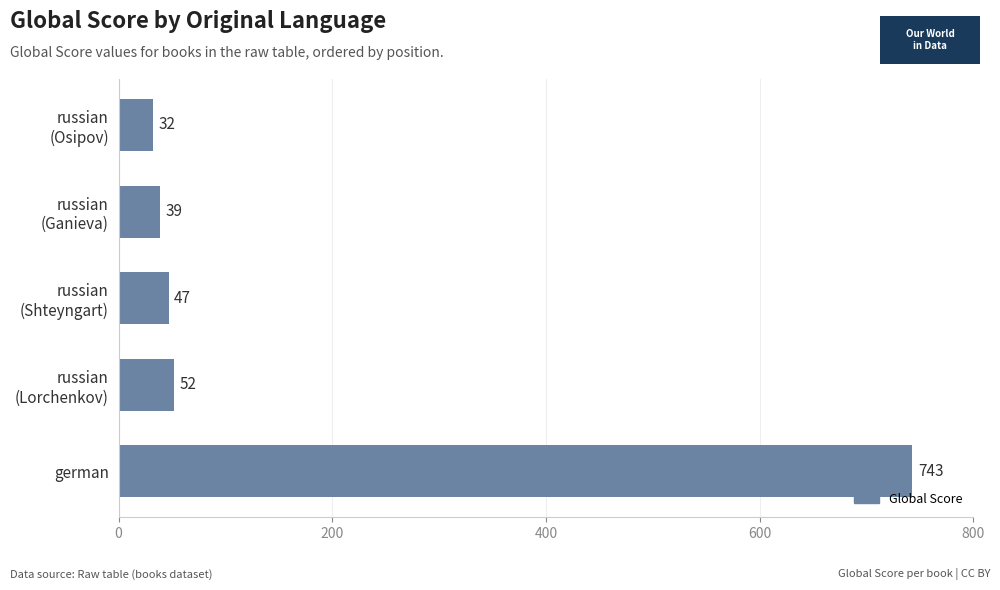

Count the number of data series in this chart.

1